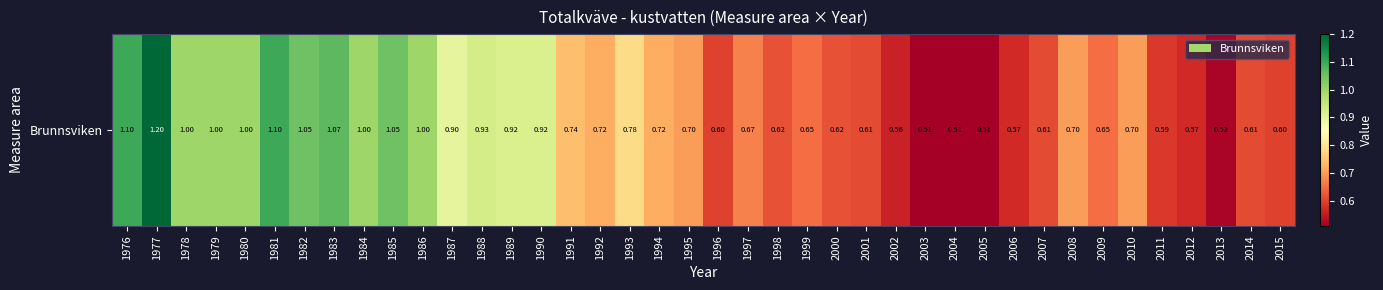

What is the sum of all values?

30.9